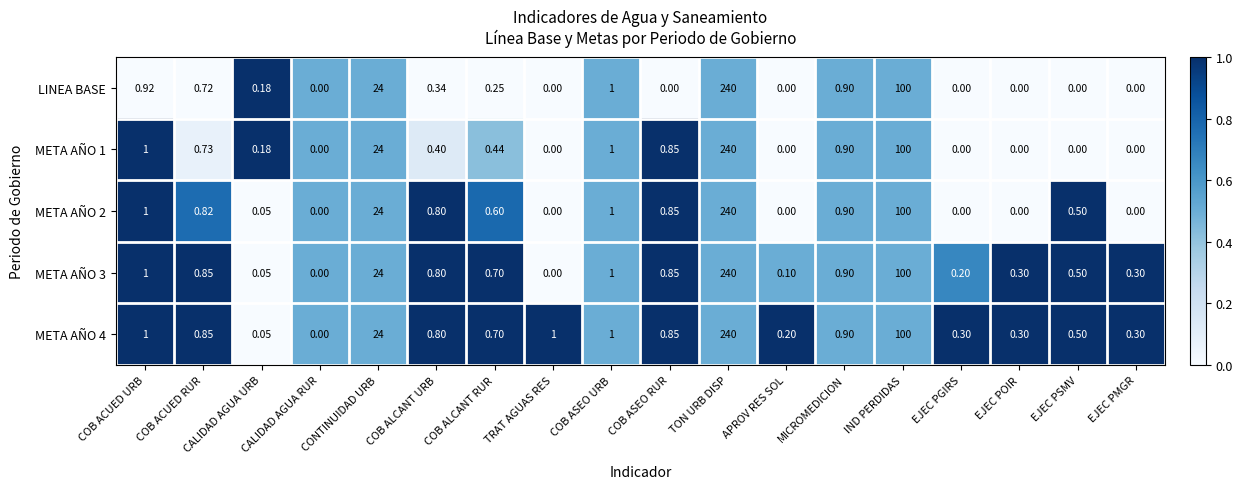

Which category has the highest value in the META AÑO 4 series?

TON URB DISP